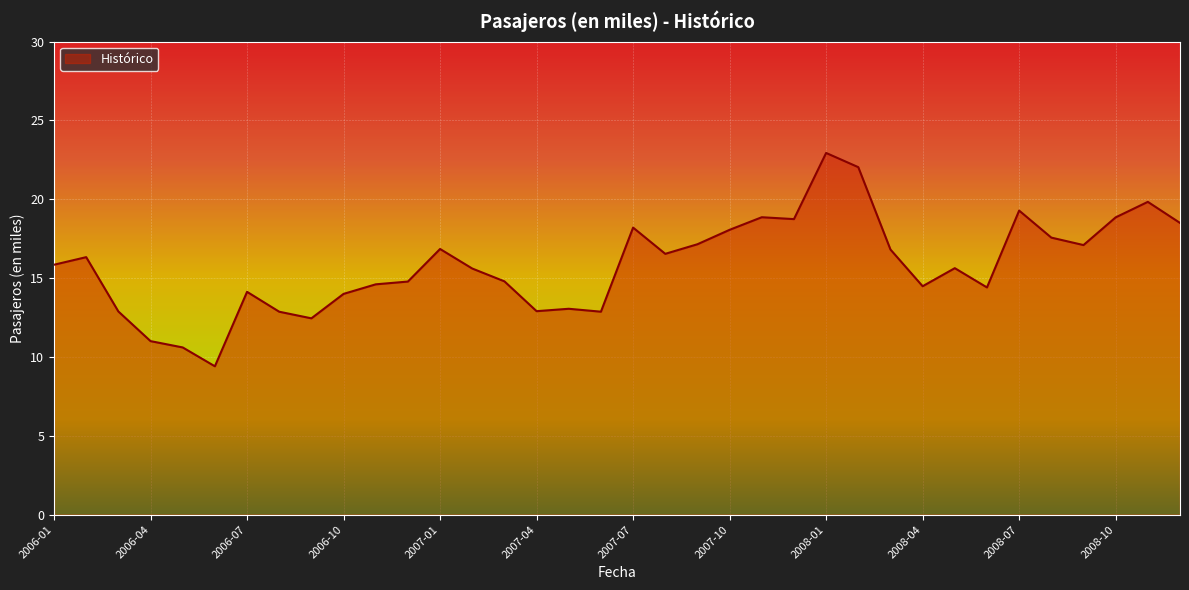

What is the maximum value shown in the chart?

22.9